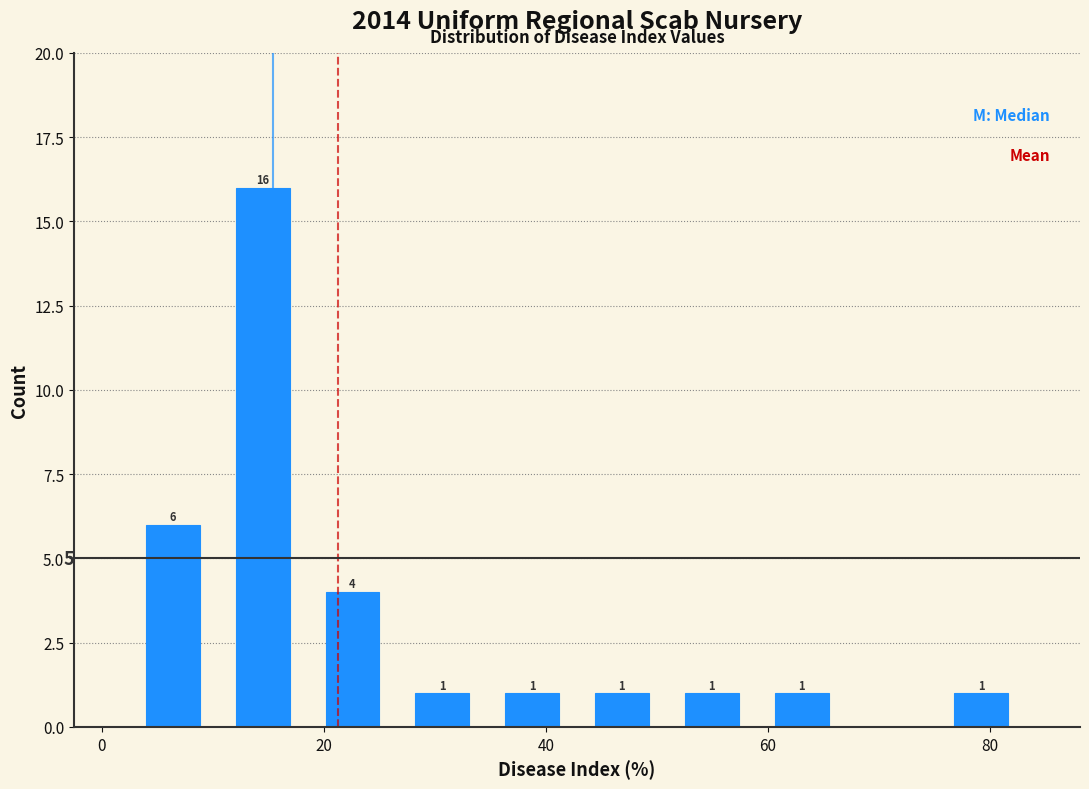

Which range on the x-axis has the tallest bar?

10 to 18